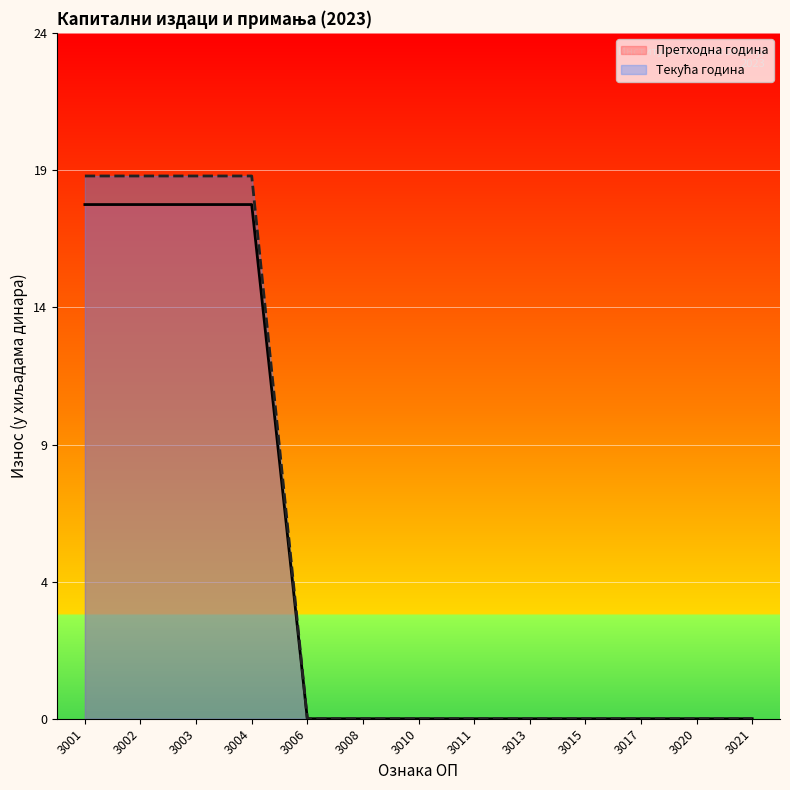

What is the difference between the Претходна година values at 3002 and 3015?

18